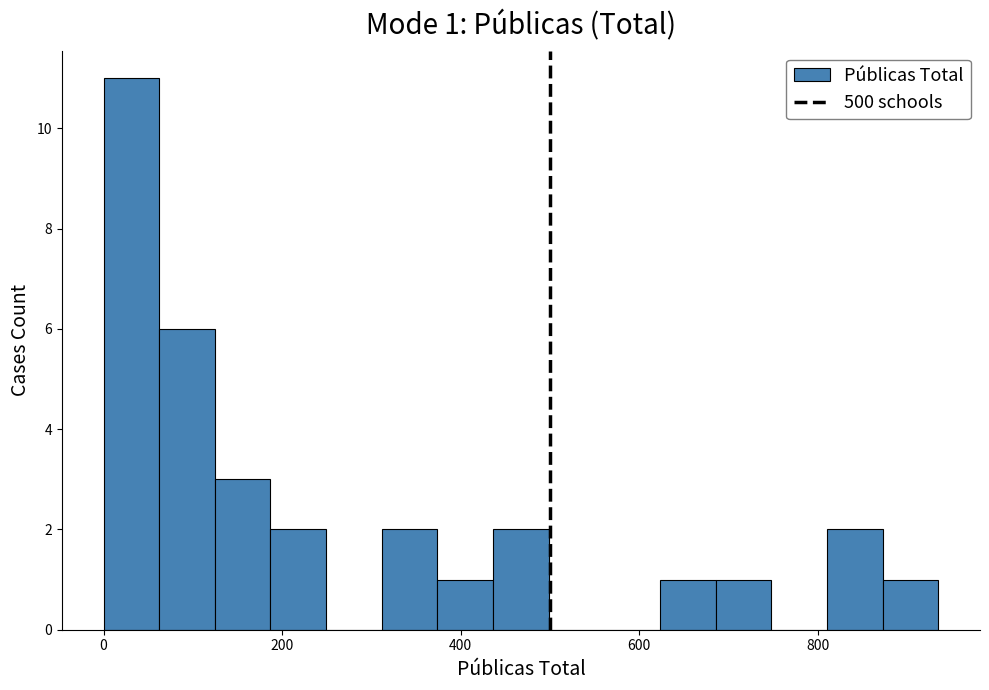

Read against the x-axis, roughly where is the centre of the tallest bar?

40